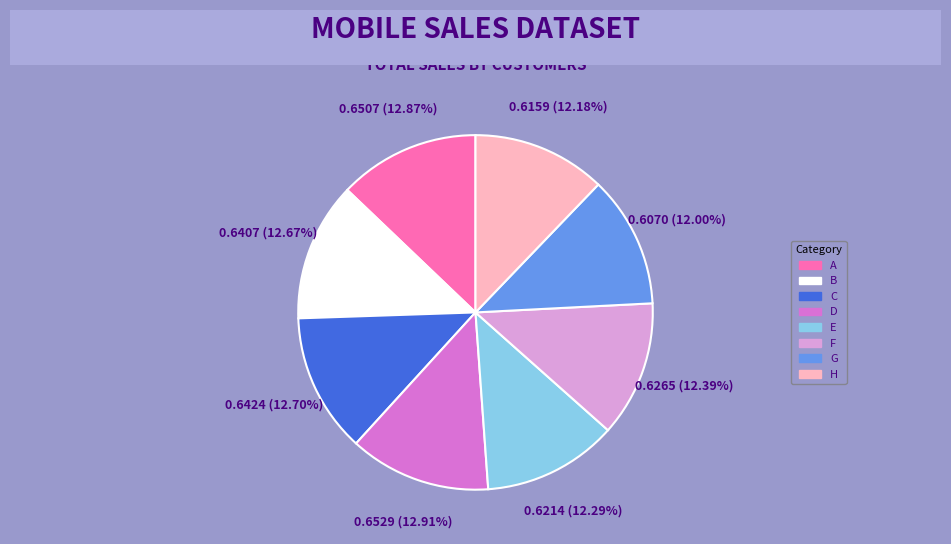

To the nearest percent, what is the combined percentage of D and C?

26%